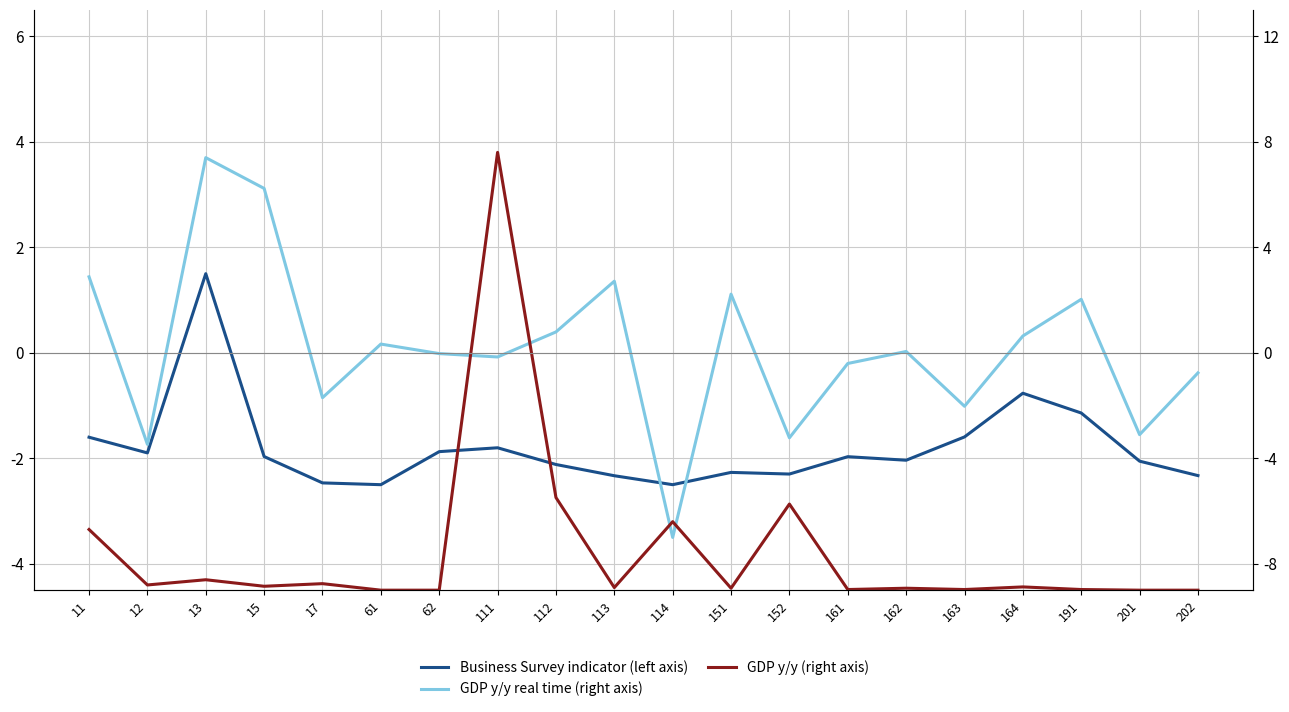

Reading left to right, extract all data points from this chart.

Business Survey indicator (left axis): -1.6	-1.9	1.5	-2.0	-2.5	-2.5	-1.9	-1.8	-2.1	-2.3	-2.5	-2.3	-2.3	-2.0	-2.0	-1.6	-0.8	-1.1	-2.1	-2.3
GDP y/y real time (right axis): 1.4	-1.7	3.7	3.1	-0.9	0.2	-0.0	-0.1	0.4	1.4	-3.5	1.1	-1.6	-0.2	0.0	-1.0	0.3	1.0	-1.6	-0.4
GDP y/y (right axis): -3.3	-4.4	-4.3	-4.4	-4.4	-4.5	-4.5	3.8	-2.7	-4.5	-3.2	-4.5	-2.9	-4.5	-4.5	-4.5	-4.4	-4.5	-4.5	-4.5